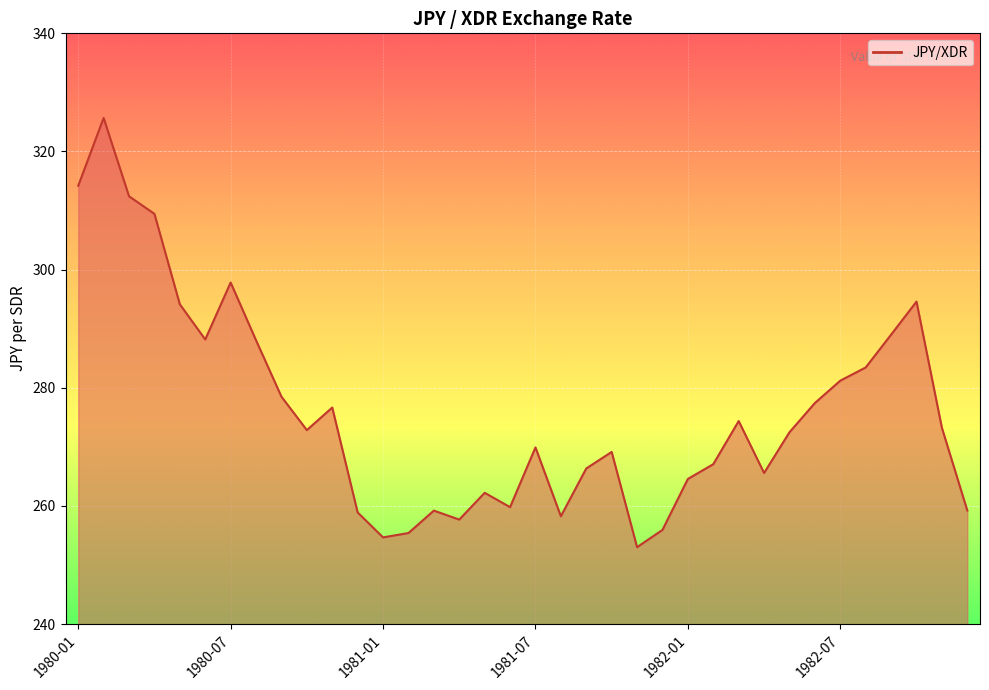

What is the difference between the second highest and second lowest values?

59.5